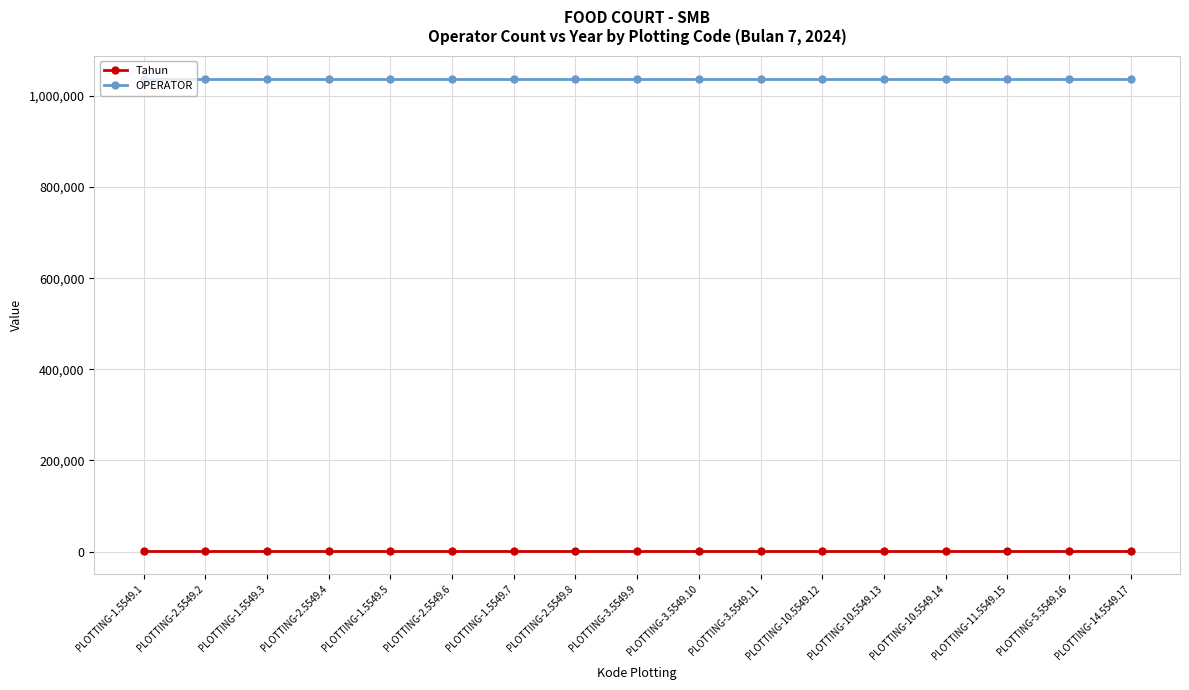

What is the label of the 15th point from the left?

PLOTTING-11.5549.15